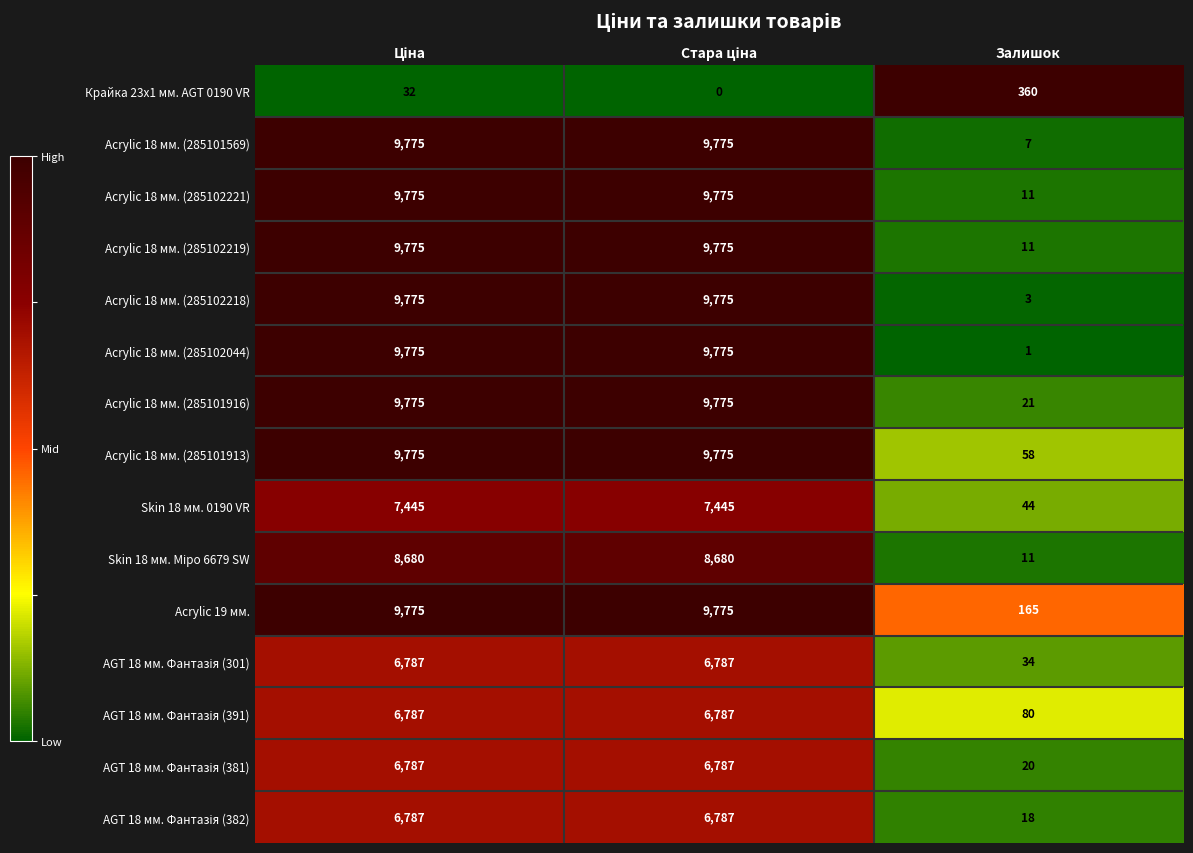

What is the total value across all series at Залишок?

844